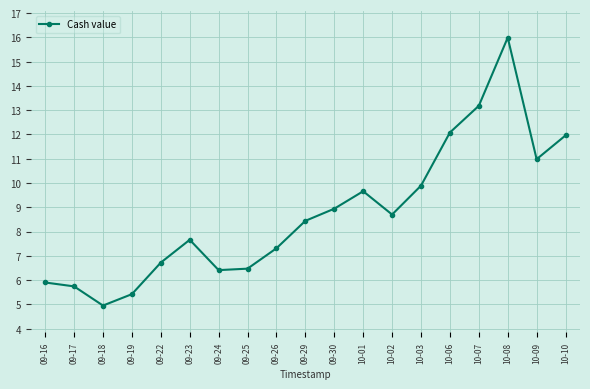

Which label corresponds to the largest value in the chart?

10-08